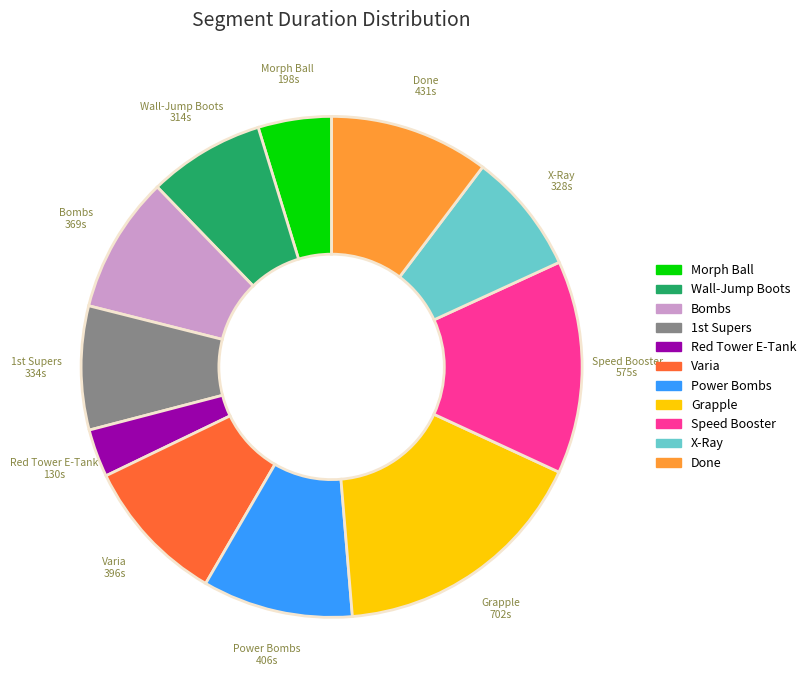

Which has a higher value, Bombs or X-Ray?

Bombs